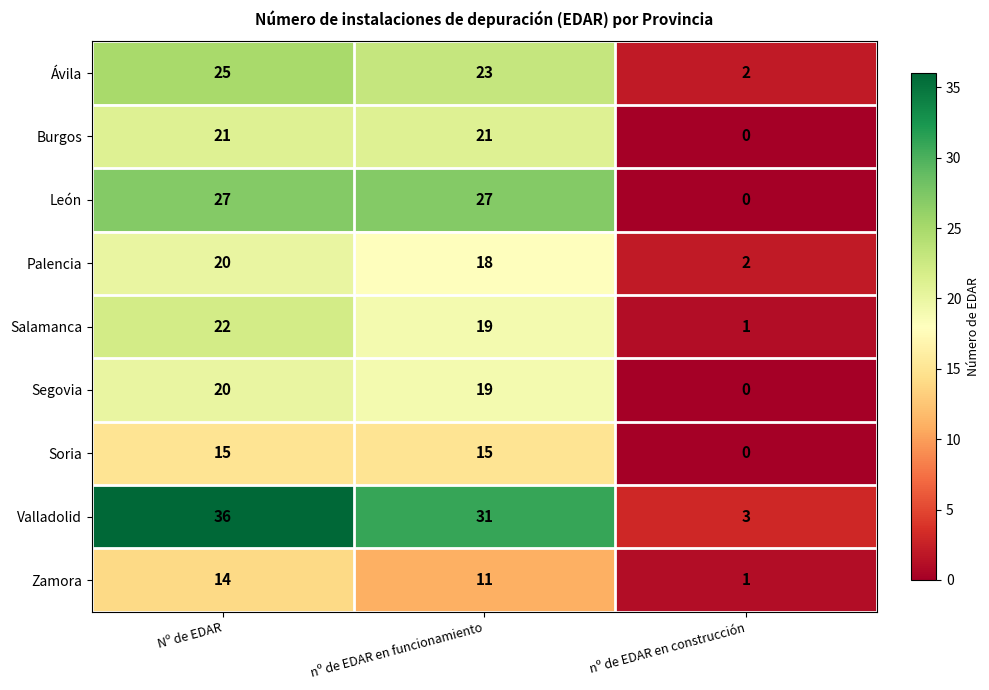

Reading left to right, list all the values displayed in this chart.

Ávila: 25	23	2
Burgos: 21	21	0
León: 27	27	0
Palencia: 20	18	2
Salamanca: 22	19	1
Segovia: 20	19	0
Soria: 15	15	0
Valladolid: 36	31	3
Zamora: 14	11	1